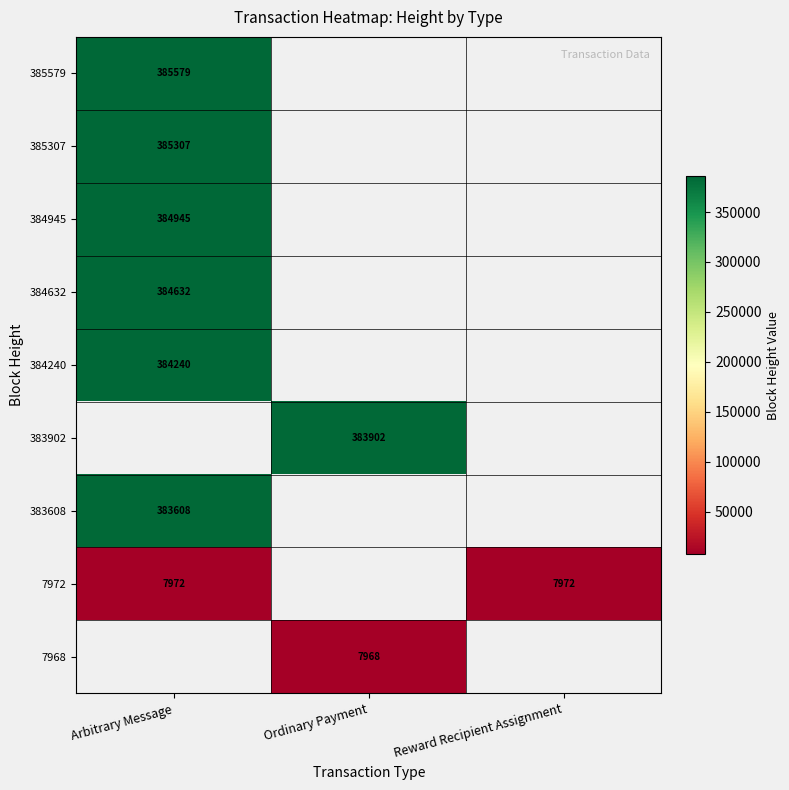

The 385307 series shows 385307 at Arbitrary Message. True or false?

True